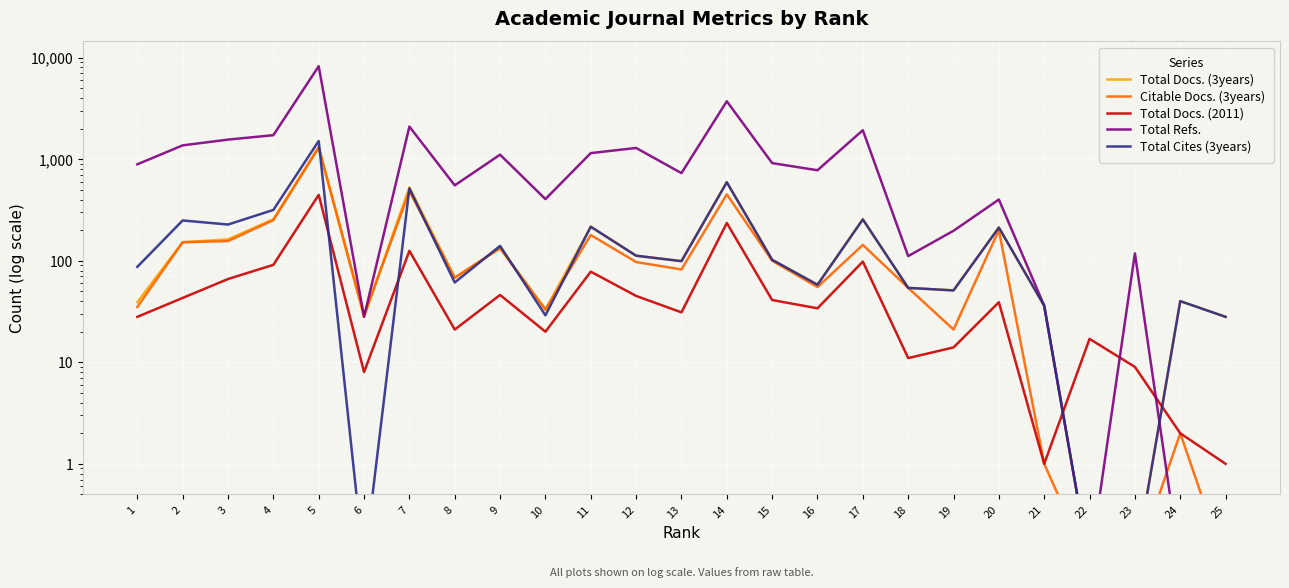

True or false: Total Docs. (2011) has more than 0 interior local peaks.

True